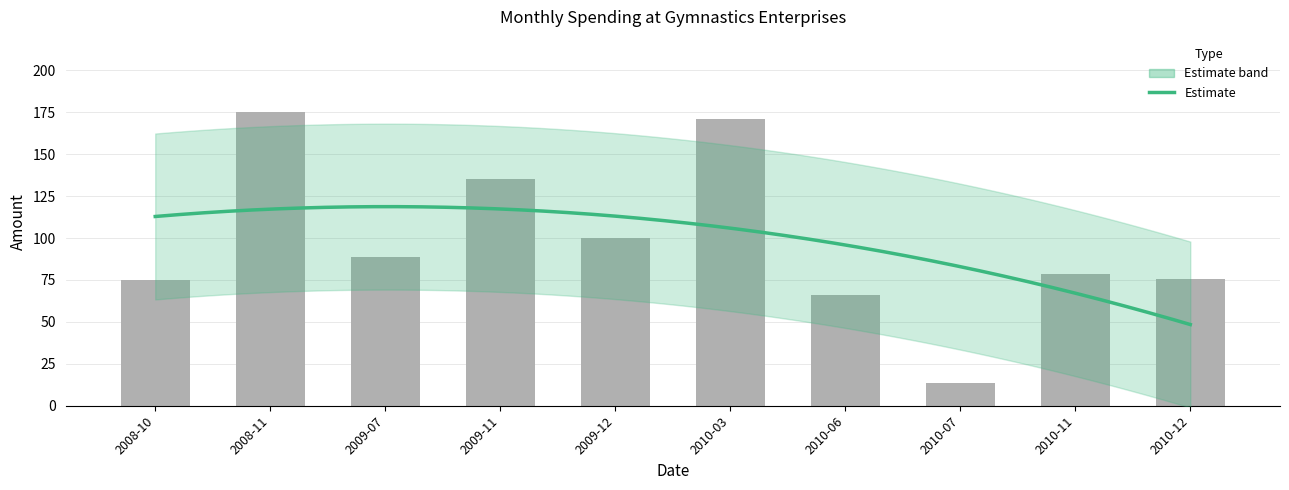

How many values are below 88?

5